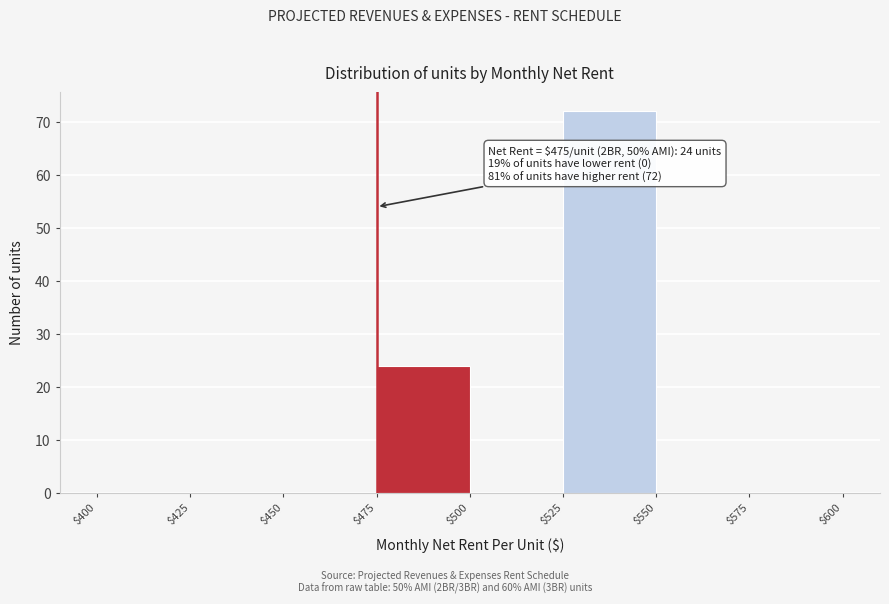

Over which range of the x-axis is the bar tallest?

$525 to $550